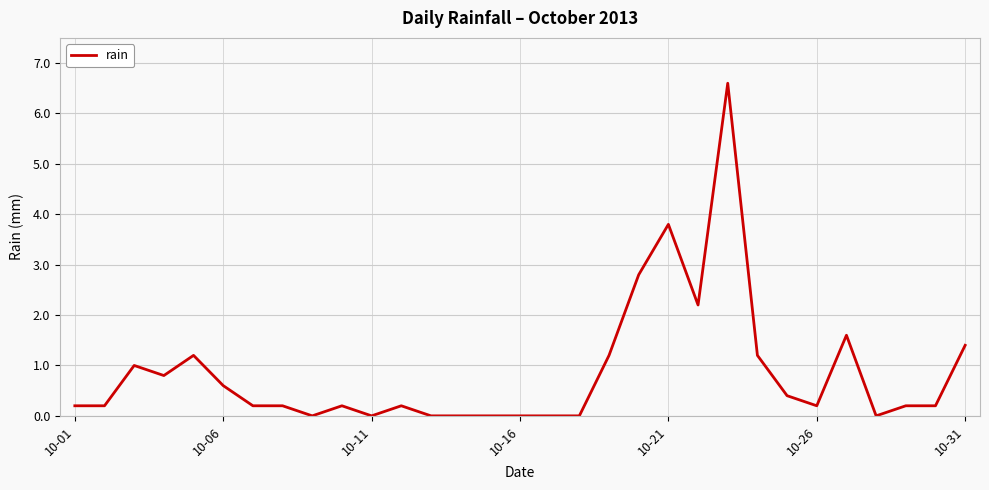

What is the difference between the maximum and minimum values?

6.6